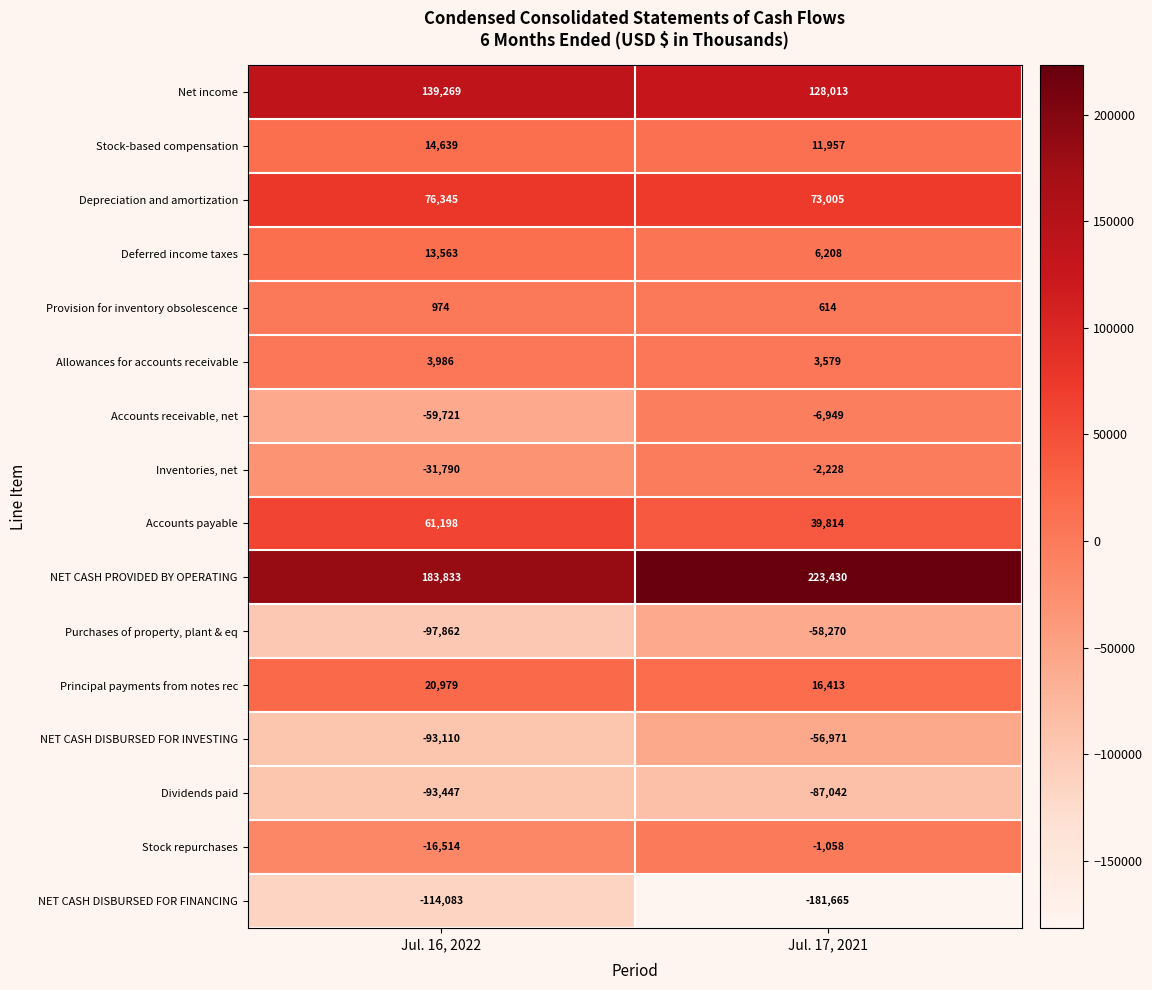

Which series has the widest spread of values?

NET CASH DISBURSED FOR FINANCING